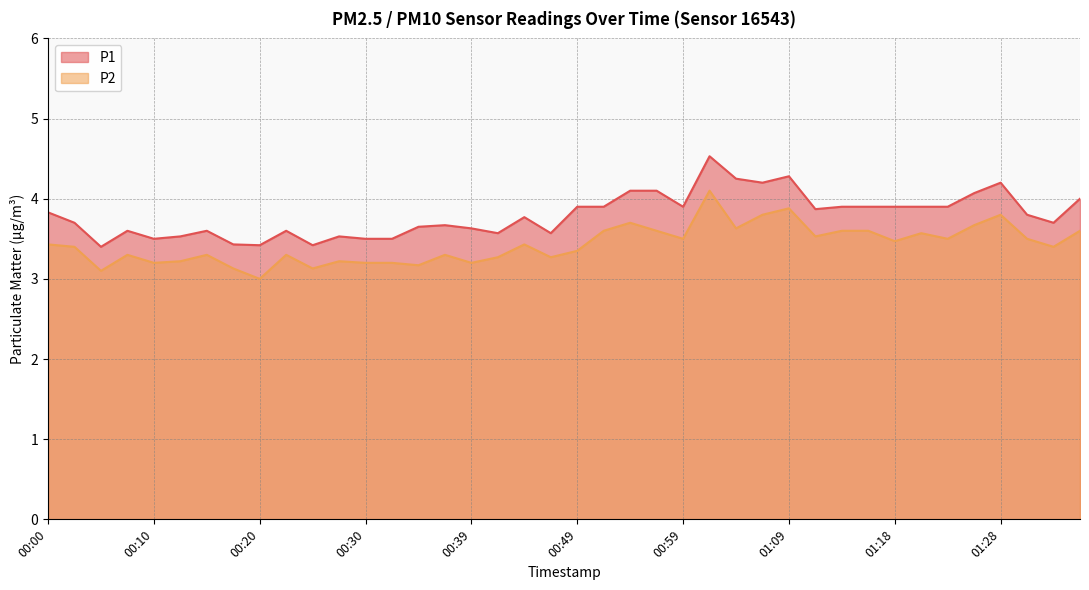

Does the chart display data point markers on the line(s)?

No